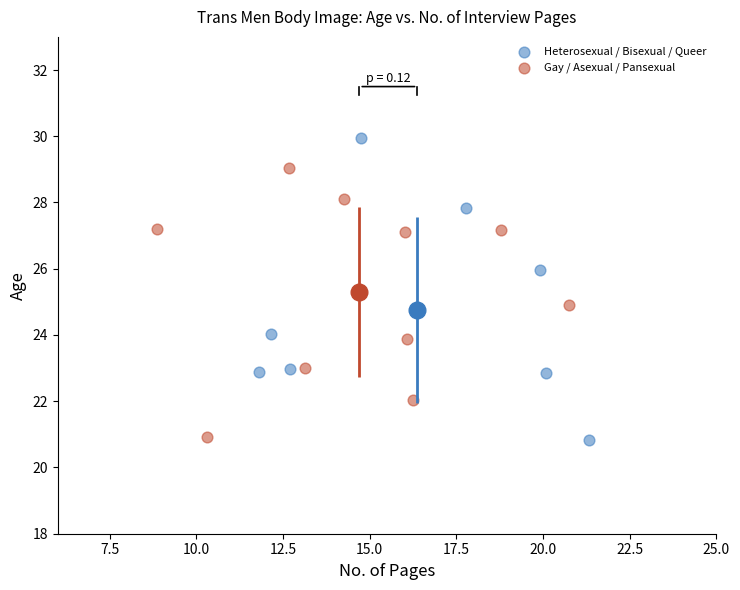

What are all the series names shown in the legend?

Heterosexual / Bisexual / Queer, Gay / Asexual / Pansexual